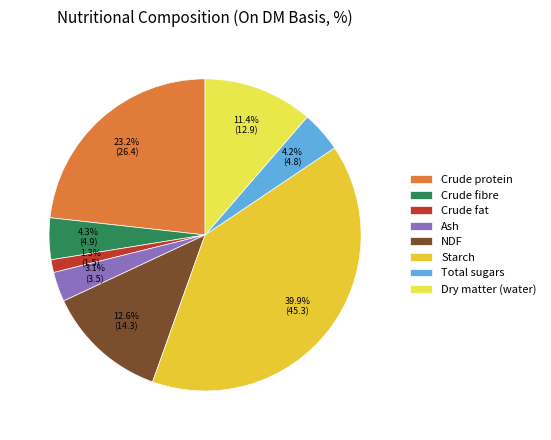

To the nearest percent, what portion does Ash represent?

3%